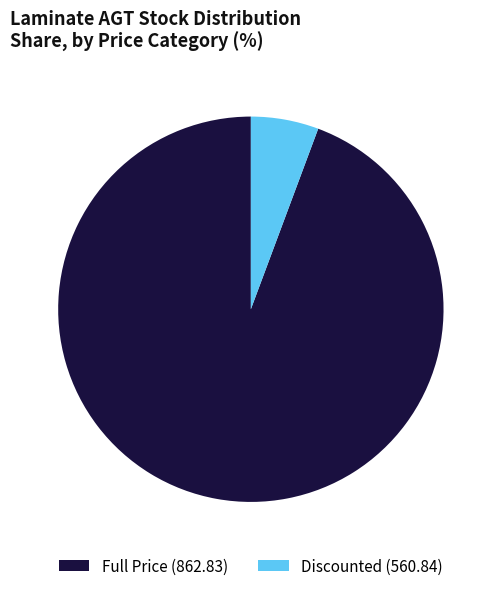

The Discounted (560.84) slice represents 18% of the pie. True or false?

False